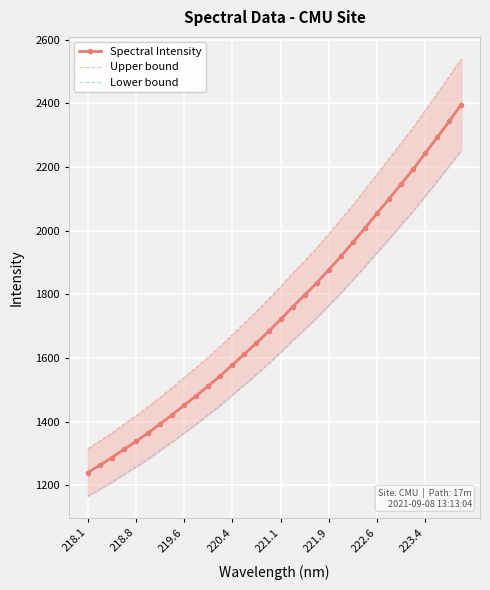

Is it true that Spectral Intensity equals 1309.1 at 223.4?

False